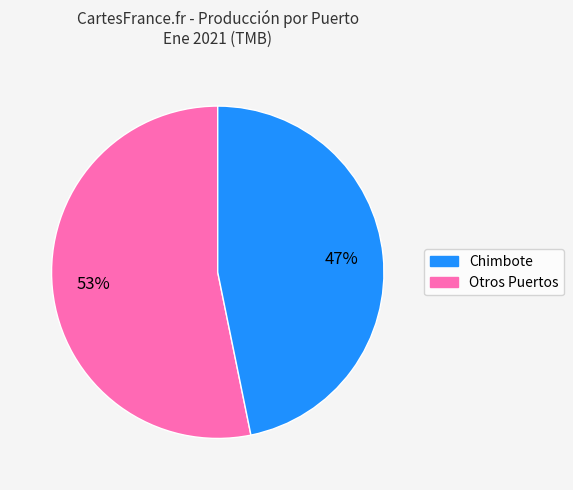

To the nearest percent, what is the difference between the largest and smallest slice percentages?

6%